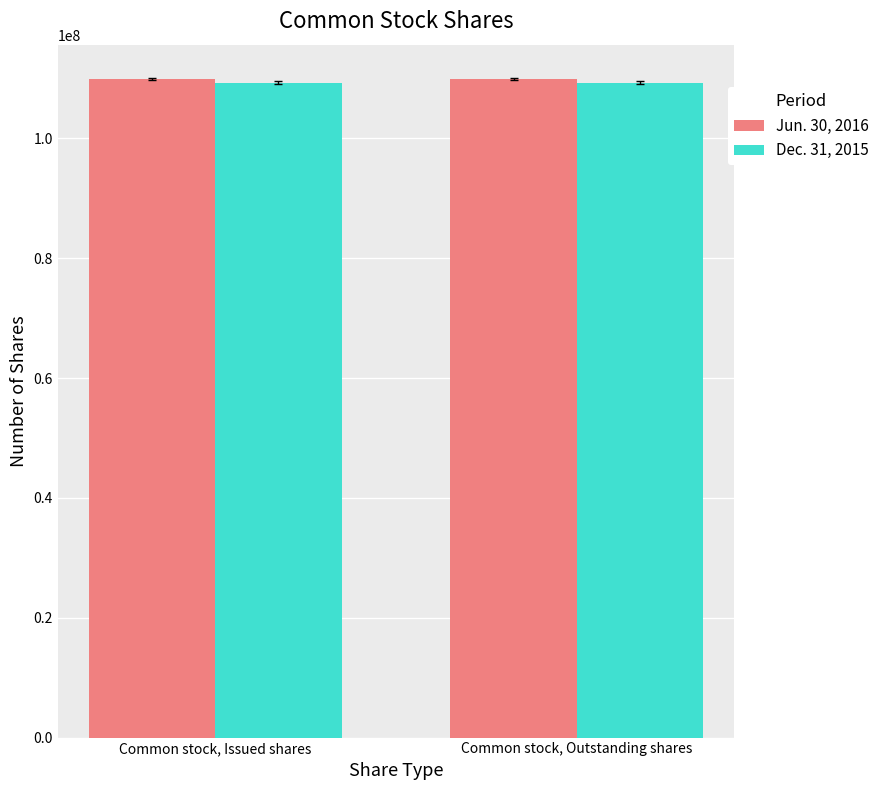

At Common stock, Outstanding shares, list the series in order from largest to smallest.

Jun. 30, 2016, Dec. 31, 2015